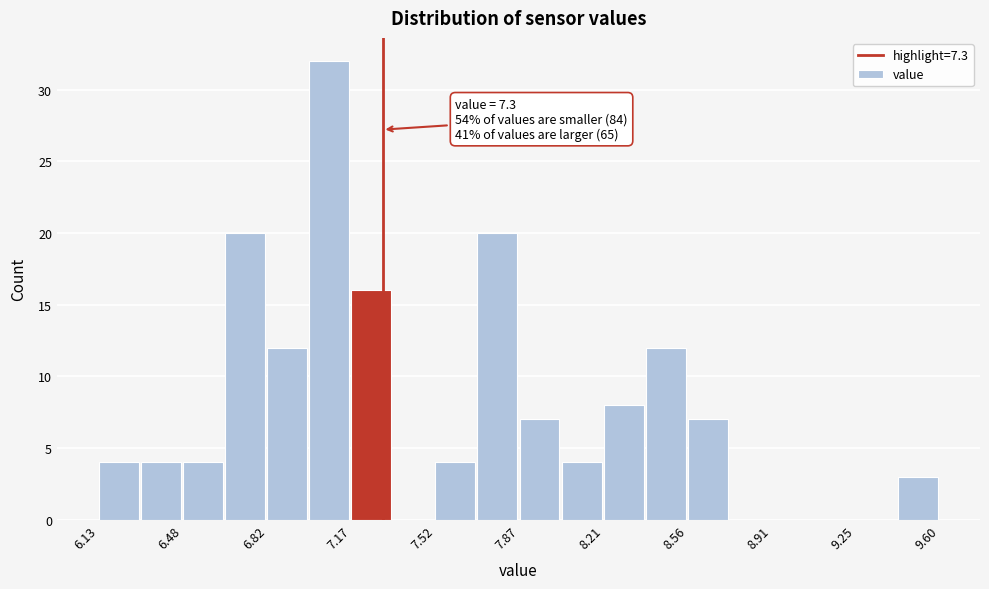

Read against the x-axis, roughly where is the centre of the tallest bar?

7.10